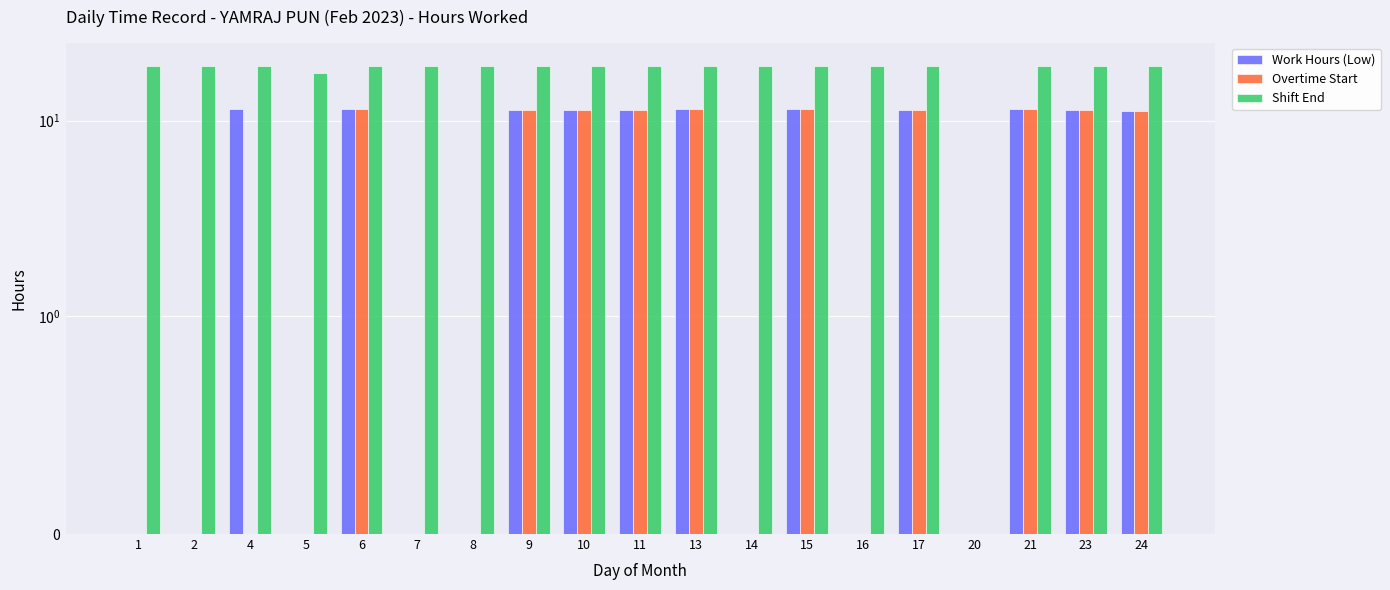

How many values in Overtime Start are above zero?

10